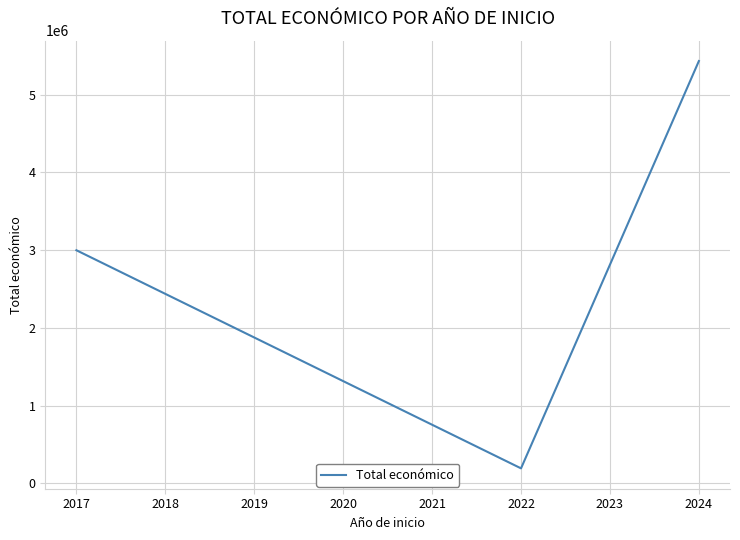

Does the chart display data point markers on the line(s)?

No